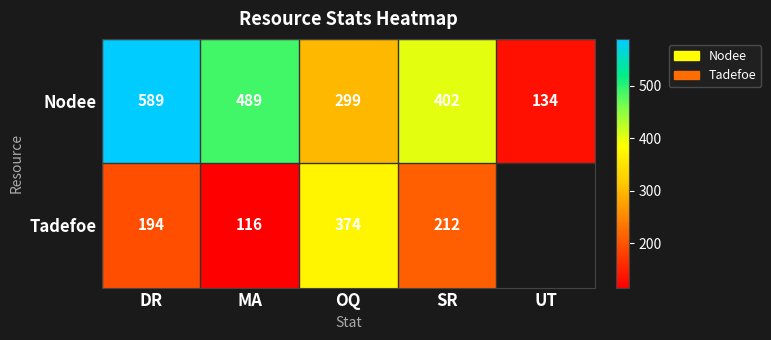

How many values in the Nodee series are below 402?

2